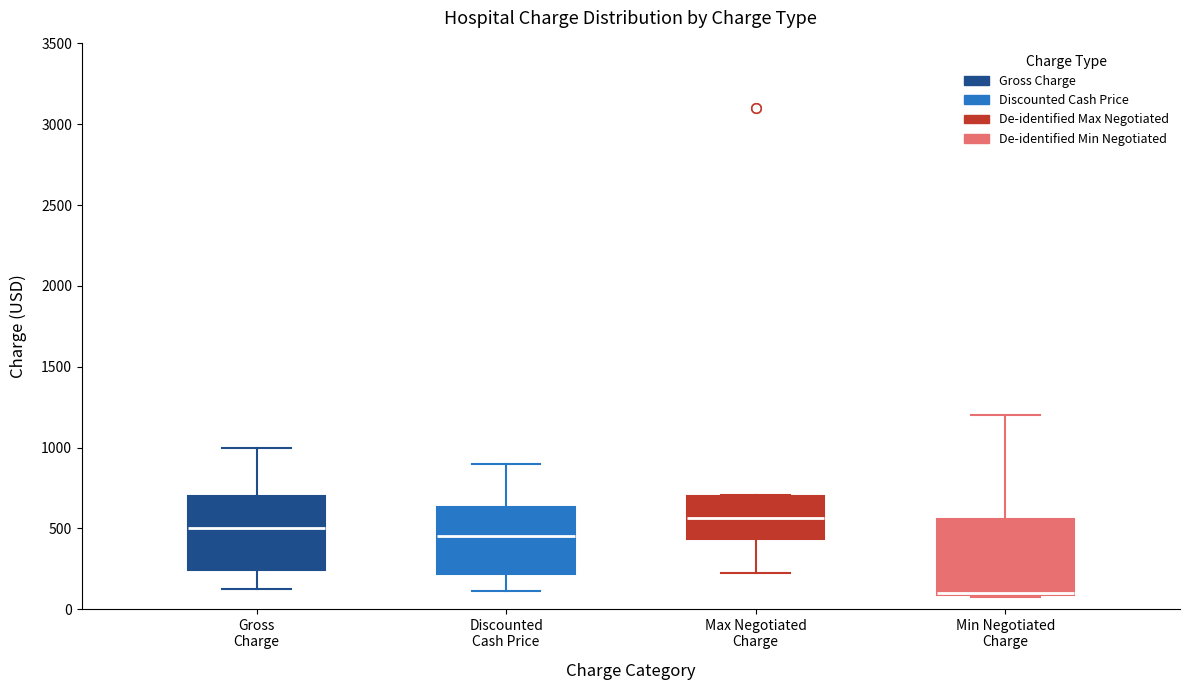

Reading left to right, transcribe this box plot: for each box, give where its median line is, the range the box spans, and where its two whiskers end, as read against the y-axis. The values are not printed on the chart, so give them approximately, as read against the axis.

Gross Charge: median 500, box 250 to 700, whiskers 150 to 1000
Discounted Cash Price: median 450, box 200 to 650, whiskers 100 to 900
Max Negotiated Charge: median 550, box 450 to 700, whiskers 250 to 700
Min Negotiated Charge: median 100, box 100 to 550, whiskers 100 to 1200